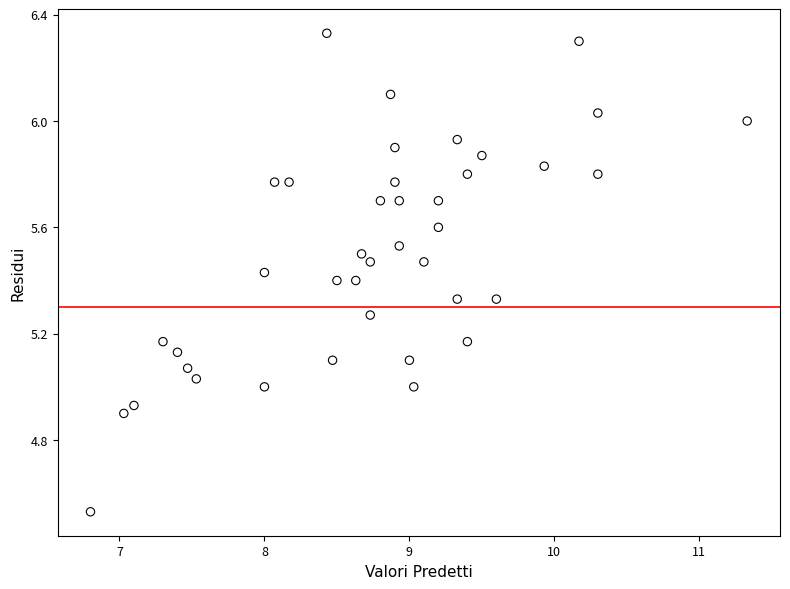

What is the range of Y values (max minus min)?

1.8